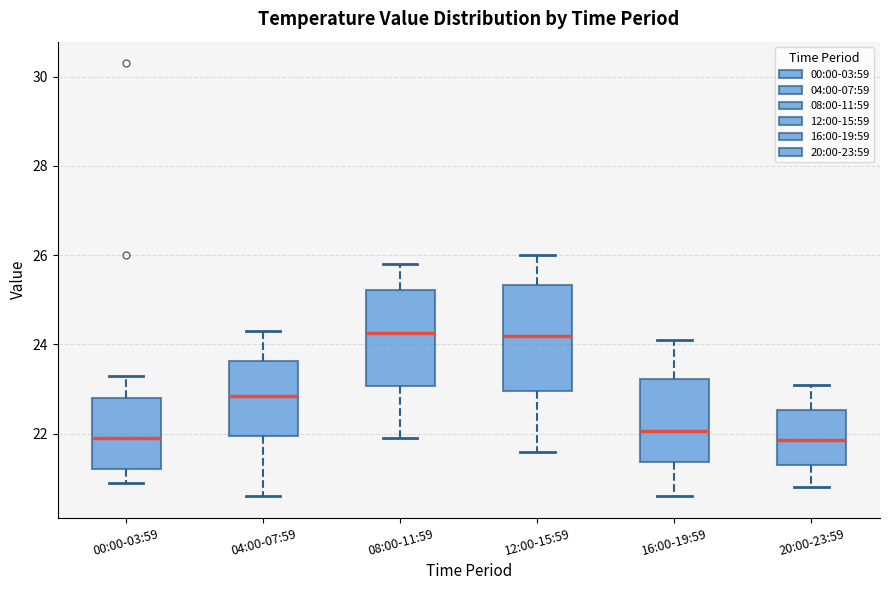

Which box is the tallest, from its lower edge to its upper edge?

12:00-15:59